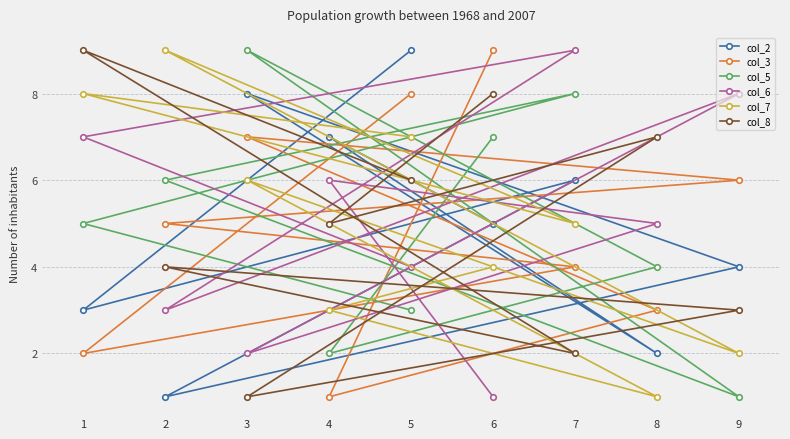

What is the difference between the highest and lowest values at 1?

7